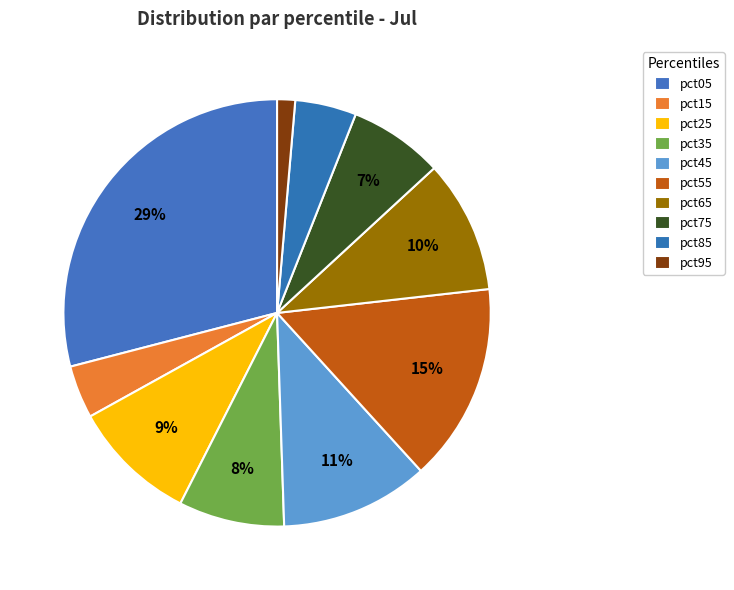

Does any single category account for the majority?

No